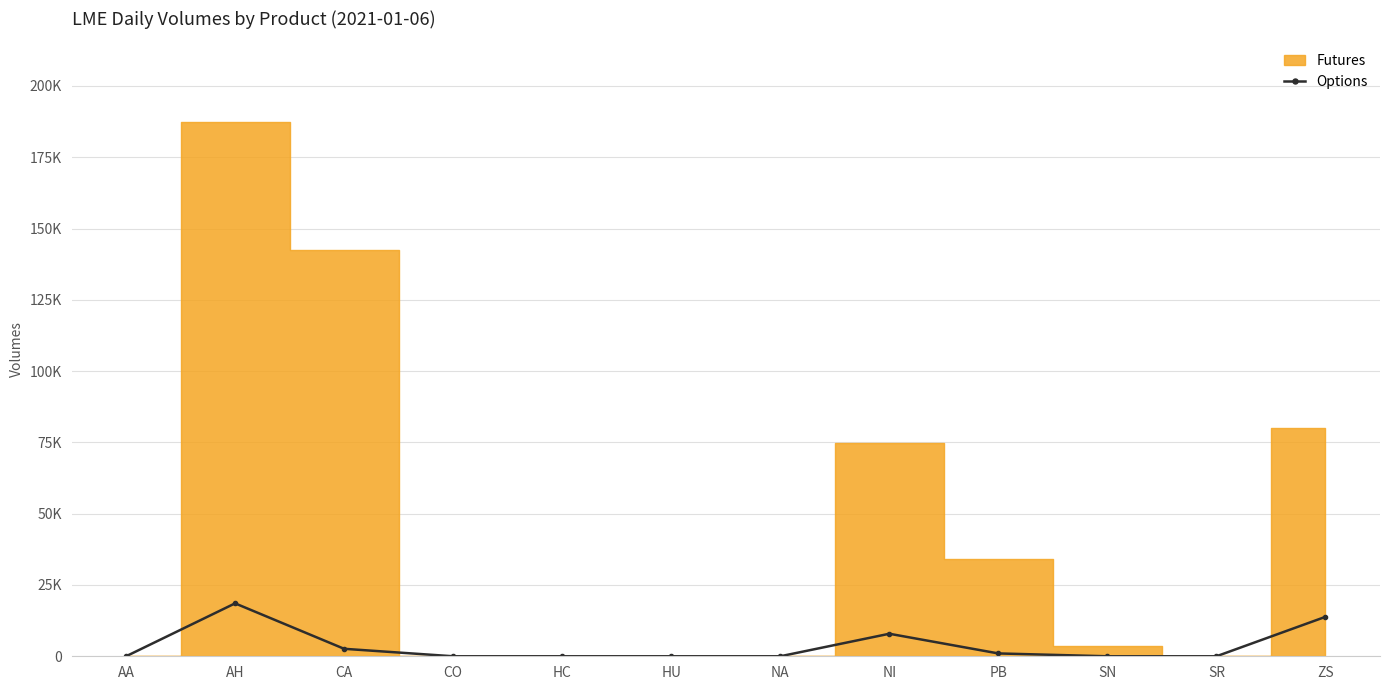

How many positive values are there?

5